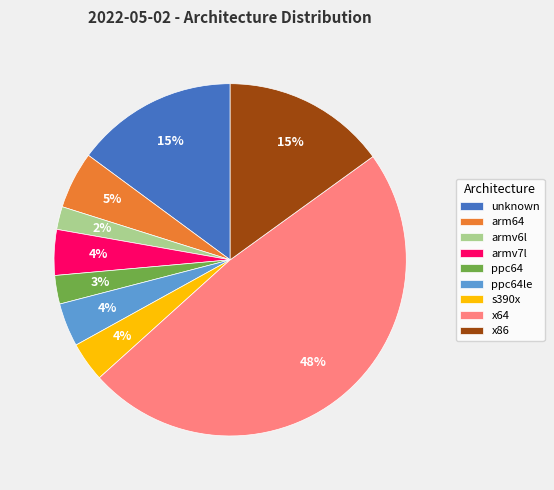

Do s390x and ppc64 together represent more than half of the pie?

No